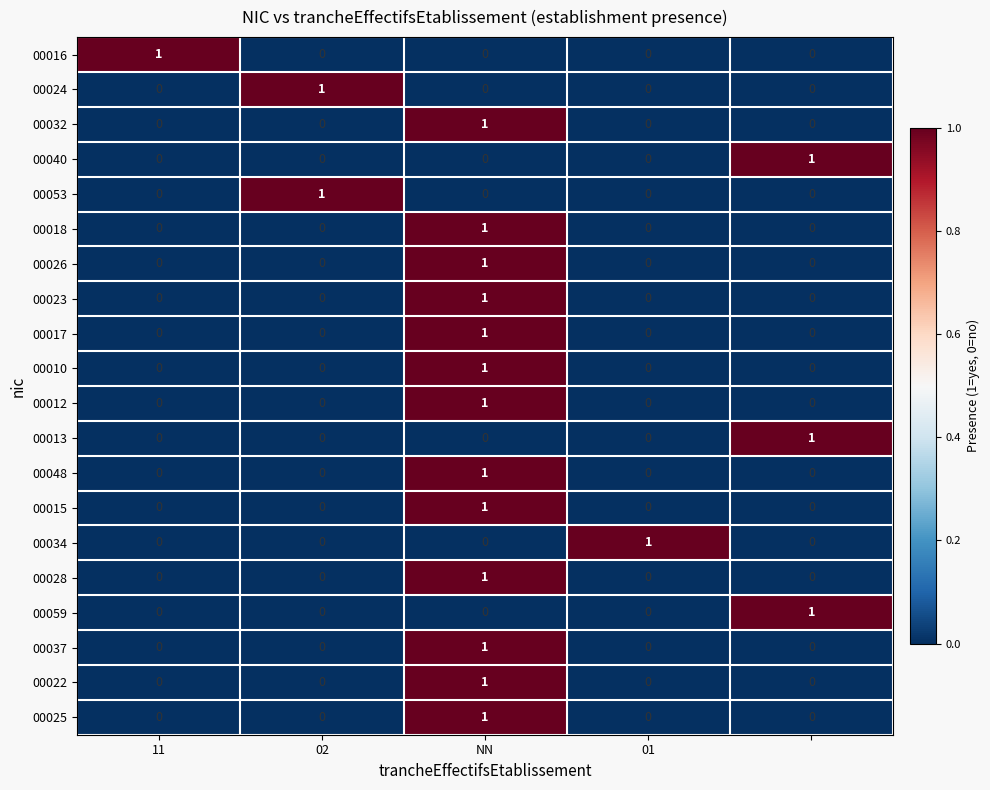

How many data points in 00022 are above 0?

1